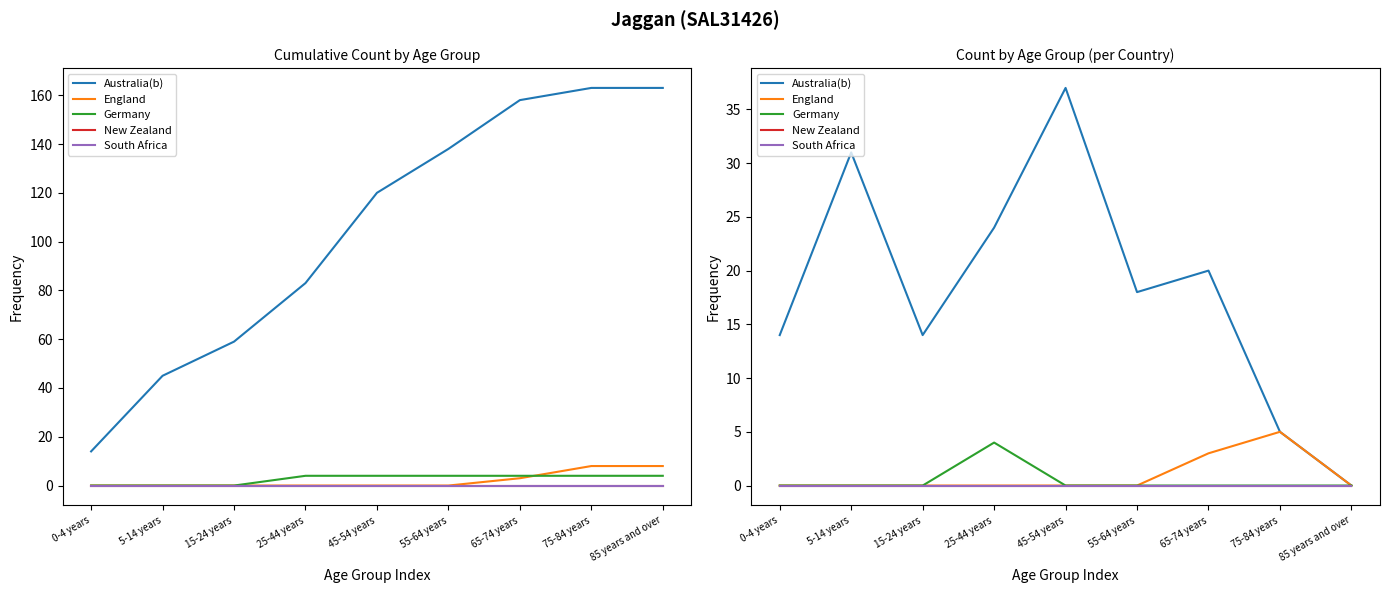

True or false: New Zealand and Australia(b) cross at least once.

False